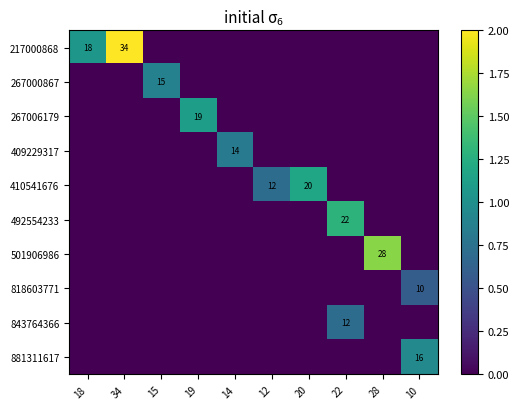

List the labels in order of 409229317 value, smallest first.

18, 34, 15, 19, 12, 20, 22, 28, 10, 14